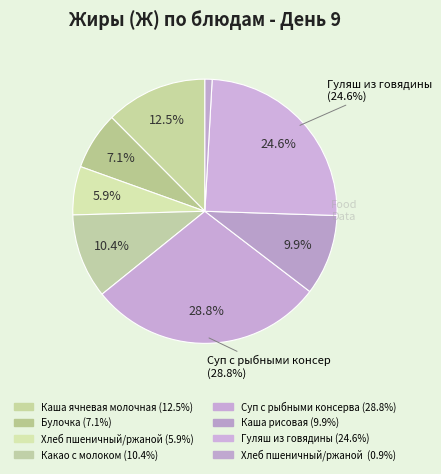

What percentage do Хлеб пшеничный/ржаной and Гуляш из говядины together represent?

30.6%